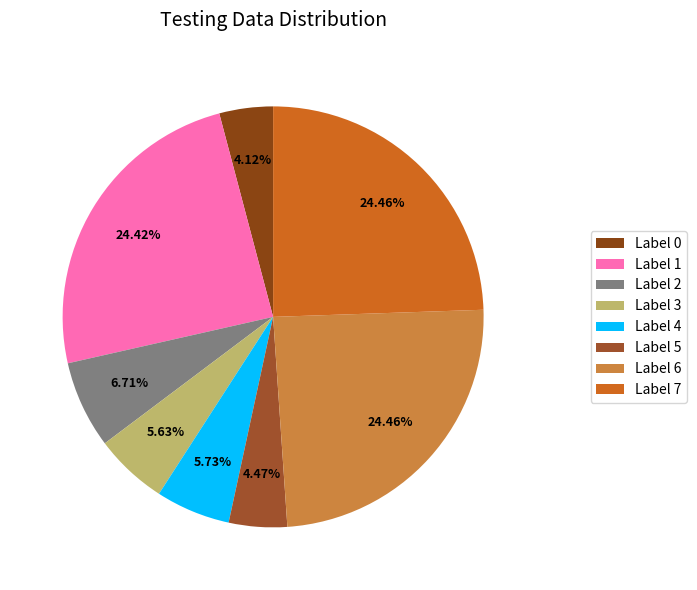

Count the number of slices in the pie.

8